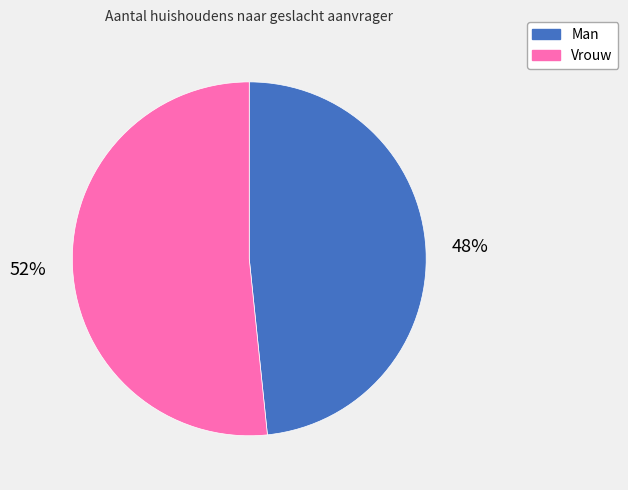

True or false: Man accounts for 40% of the total.

False